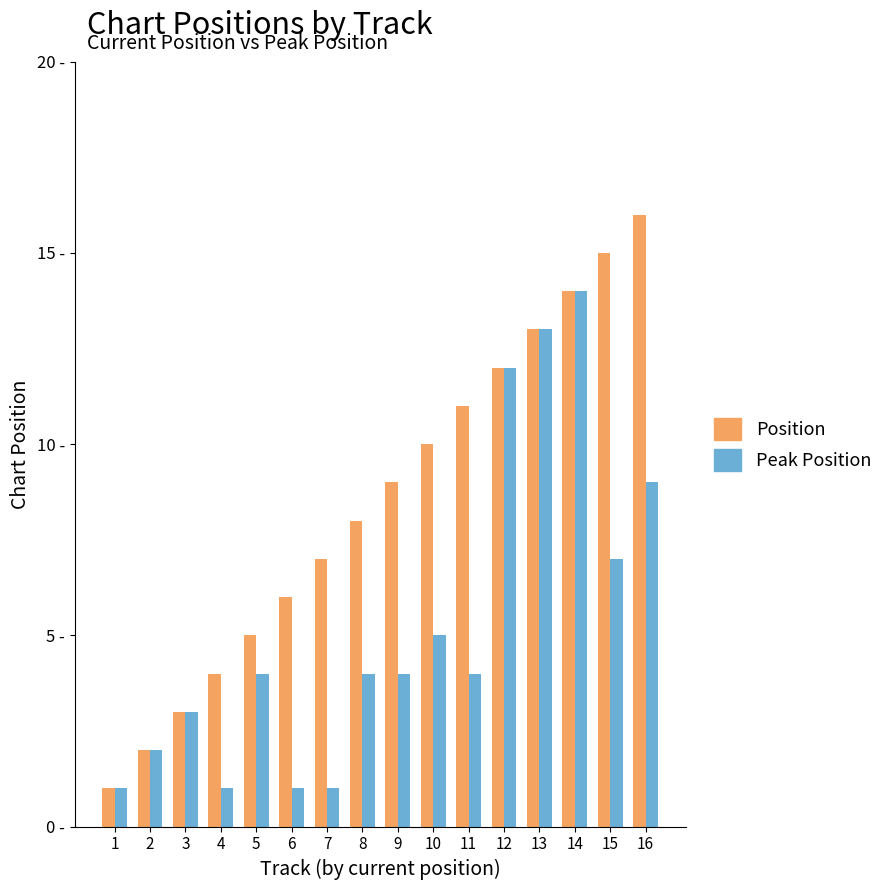

What are all the series names shown in the legend?

Position, Peak Position